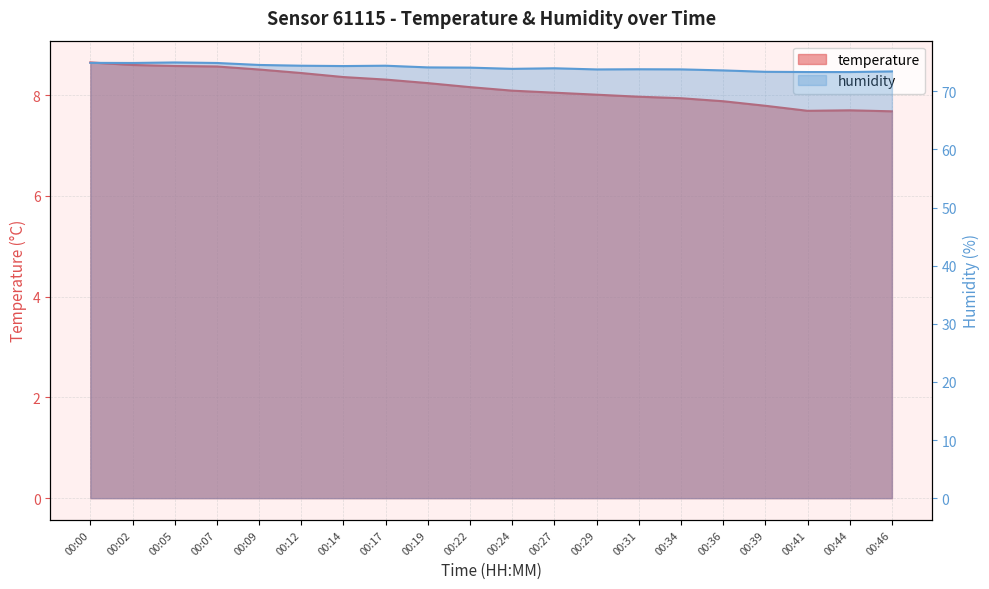

At which category does humidity reach its first local peak?

00:05